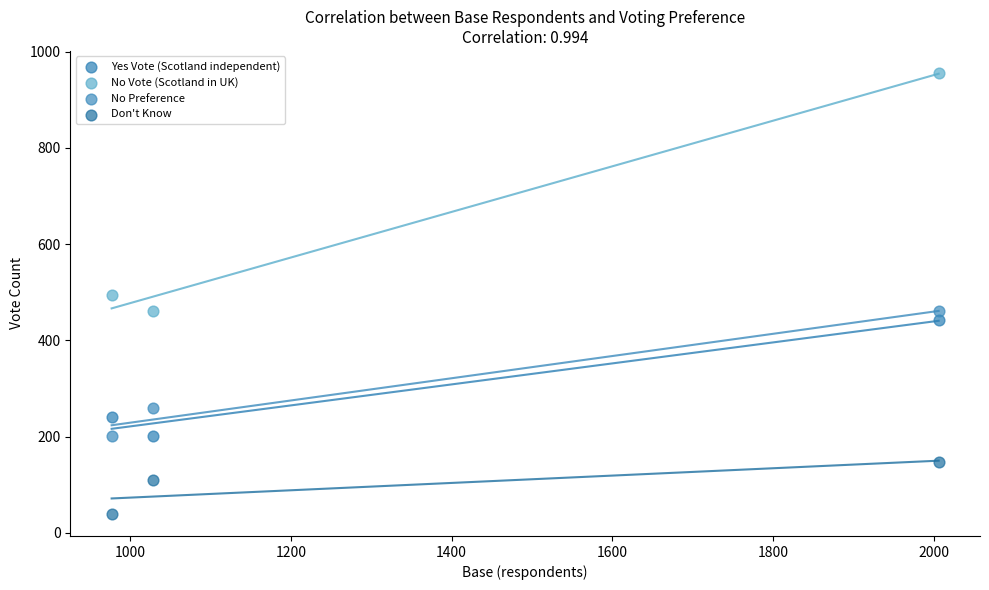

Which series reaches the minimum Y coordinate?

Don't Know